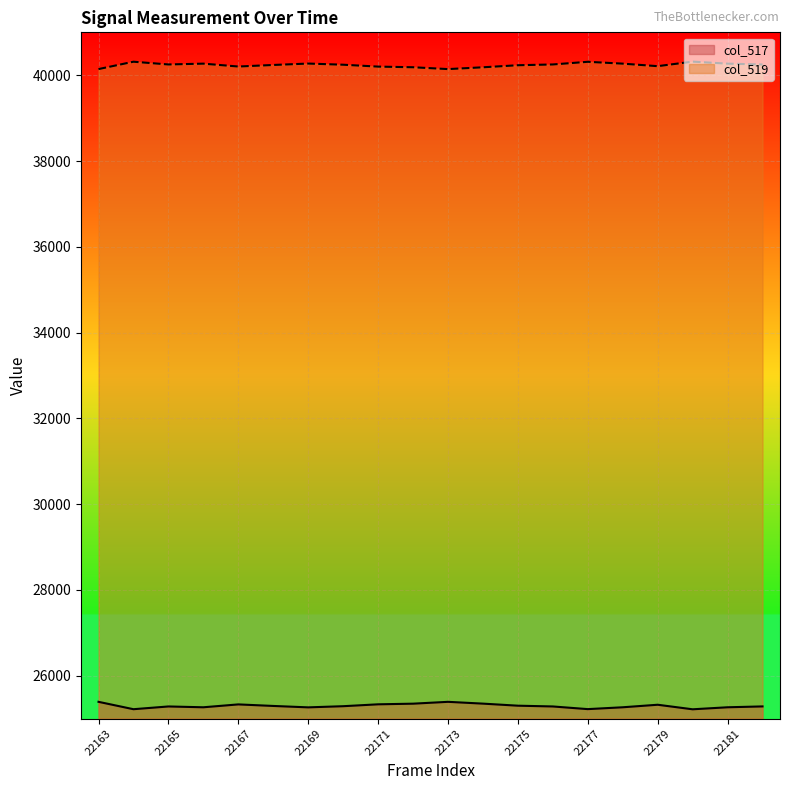

Is it true that col_519 equals 40211 at 22179?

True